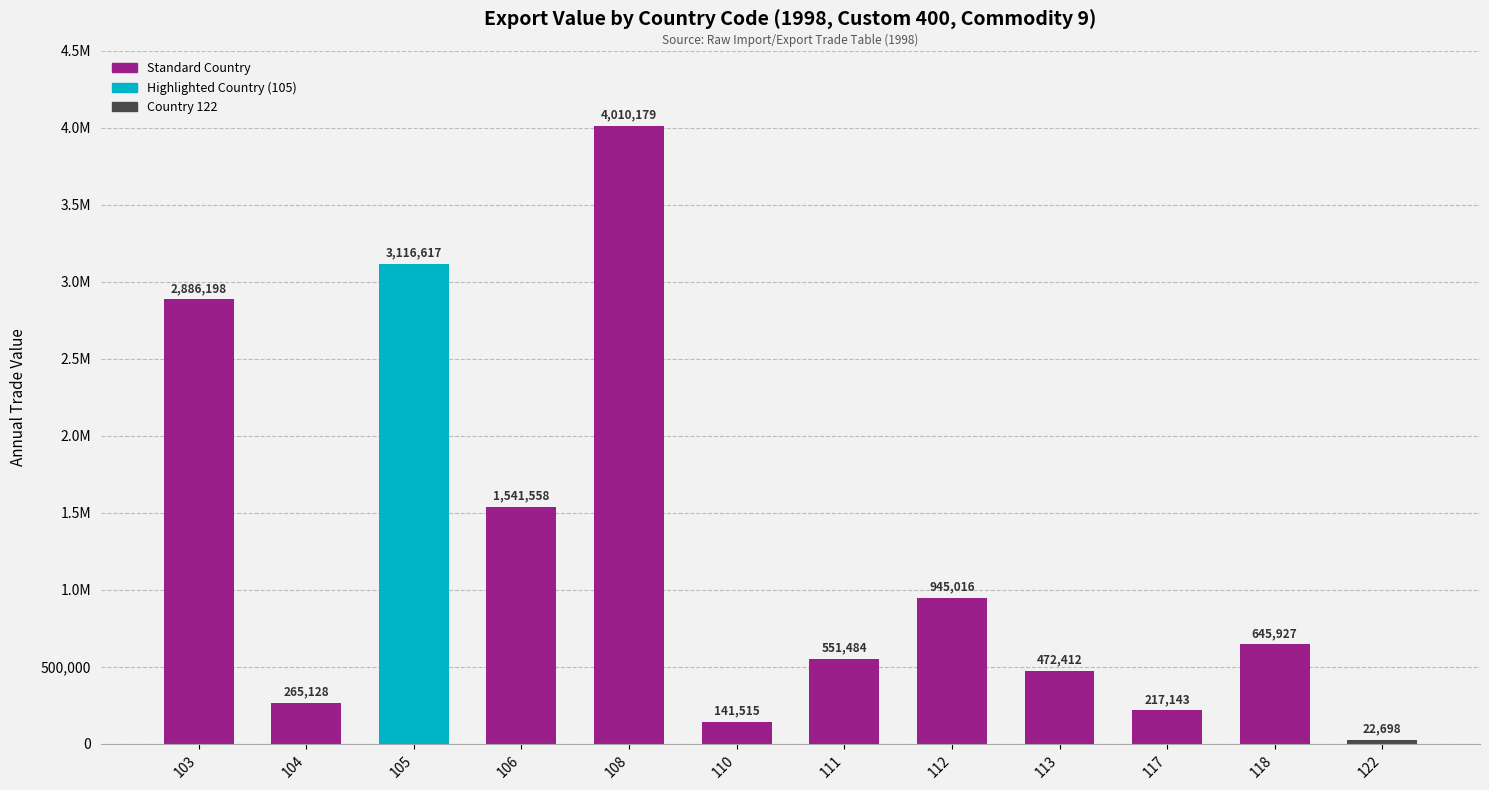

Rank the categories by value from lowest to highest.

122, 110, 117, 104, 113, 111, 118, 112, 106, 103, 105, 108